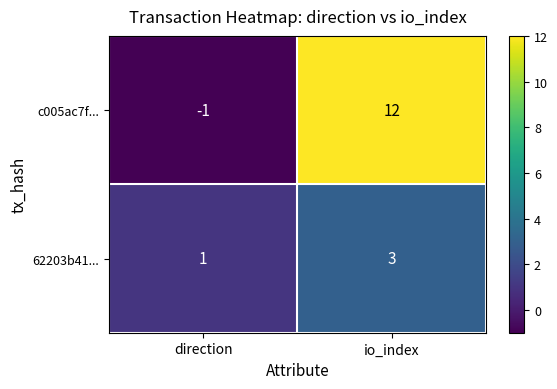

Which category has the highest value across all series?

io_index